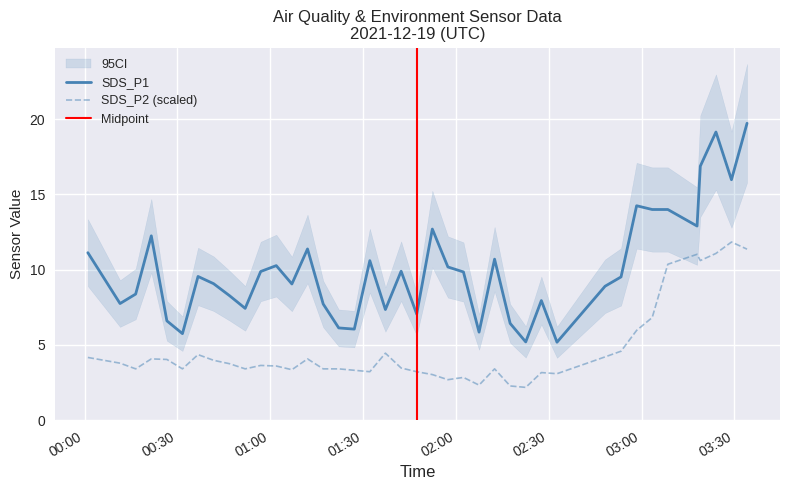

What is the difference between the maximum and minimum values in the SDS_P2 series?

9.7